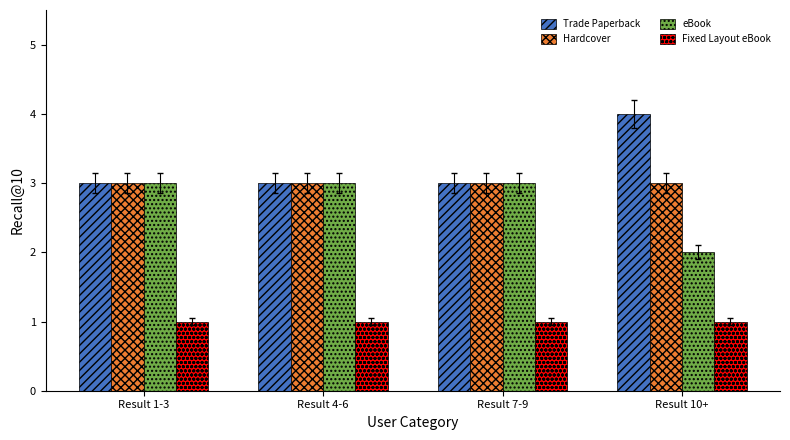

Reading left to right, list all the values displayed in this chart.

Trade Paperback: Result 1-3=3	Result 4-6=3	Result 7-9=3	Result 10+=4
Hardcover: Result 1-3=3	Result 4-6=3	Result 7-9=3	Result 10+=3
eBook: Result 1-3=3	Result 4-6=3	Result 7-9=3	Result 10+=2
Fixed Layout eBook: Result 1-3=1	Result 4-6=1	Result 7-9=1	Result 10+=1